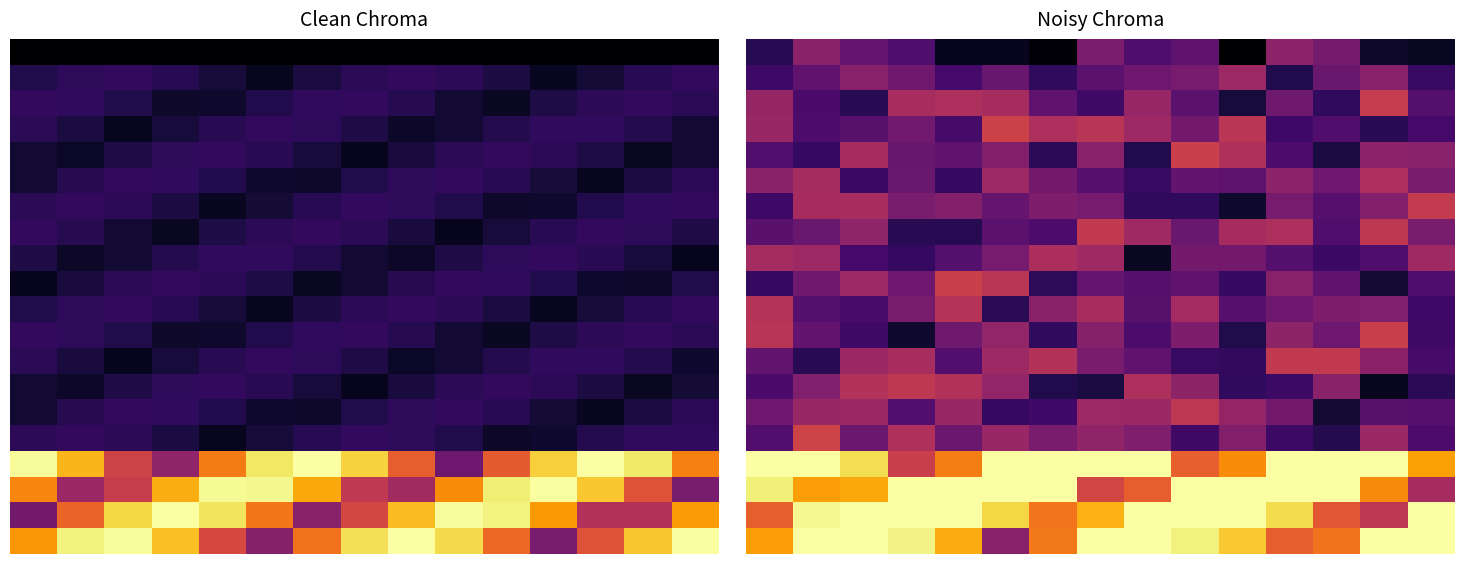

At how many categories does at least one series exceed 0?

15